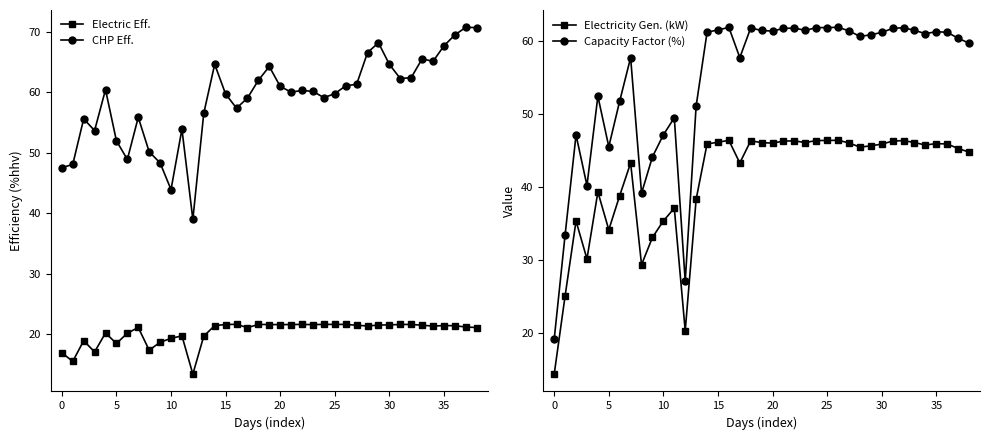

What is the total value across all series at 17?

181.1